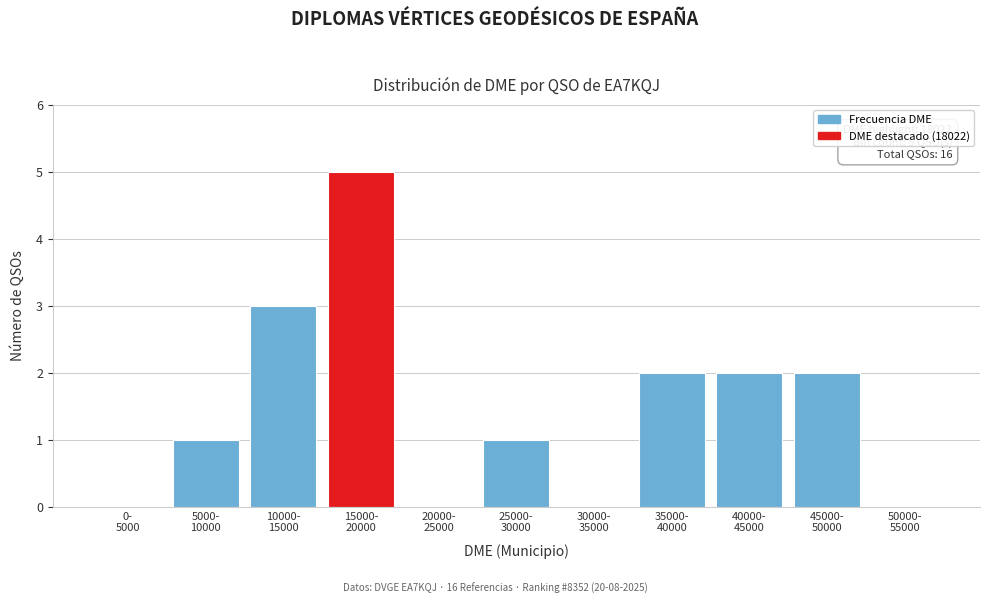

What is the sum of all values?

16